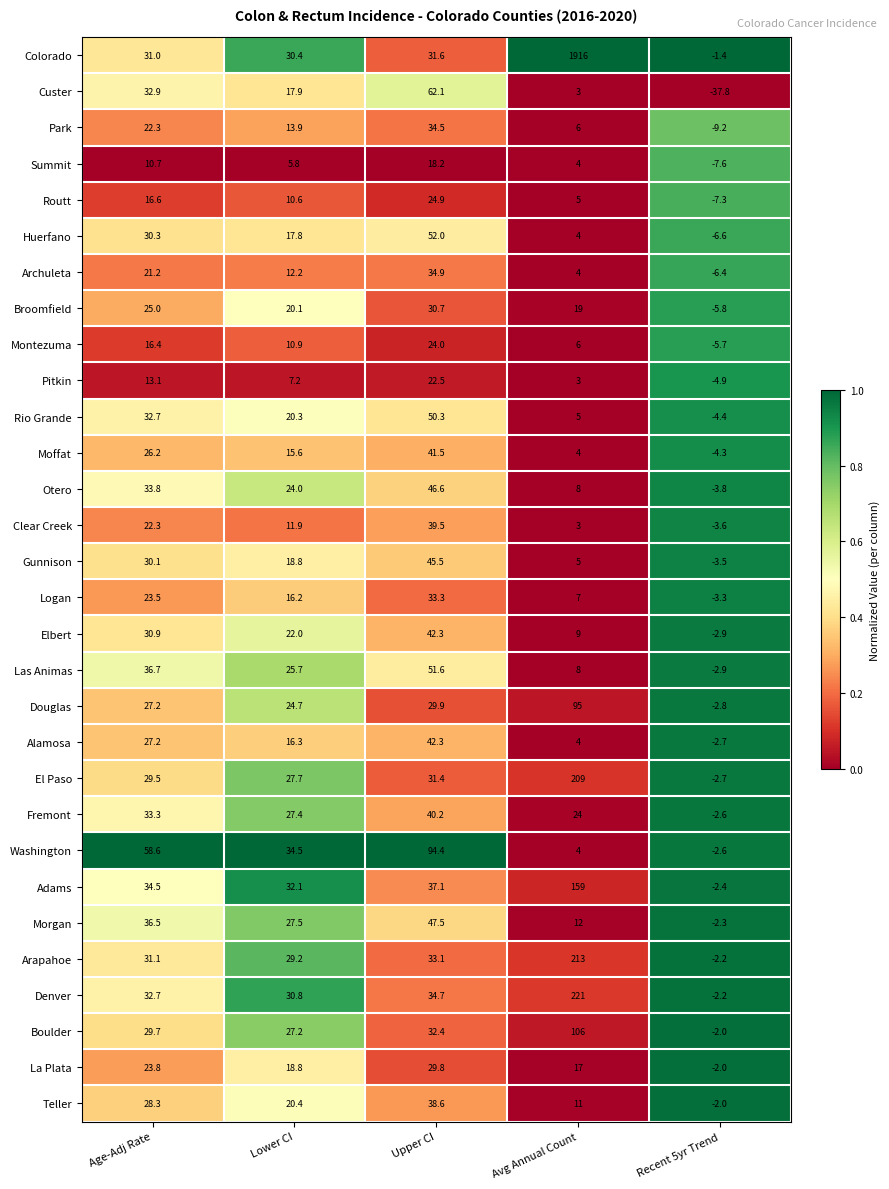

Rank the categories by Park value from highest to lowest.

Upper CI, Age-Adj Rate, Lower CI, Avg Annual Count, Recent 5yr Trend